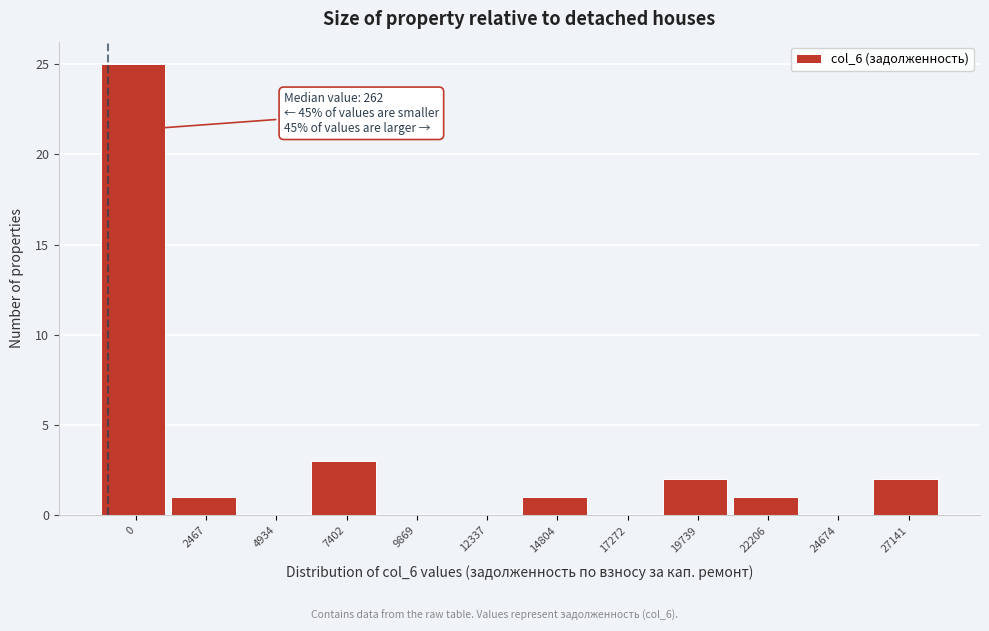

Reading right to left, what are all the values shown in this chart?

27141=2	24674=0	22206=1	19739=2	17272=0	14804=1	12337=0	9869=0	7402=3	4934=0	2467=1	0=25